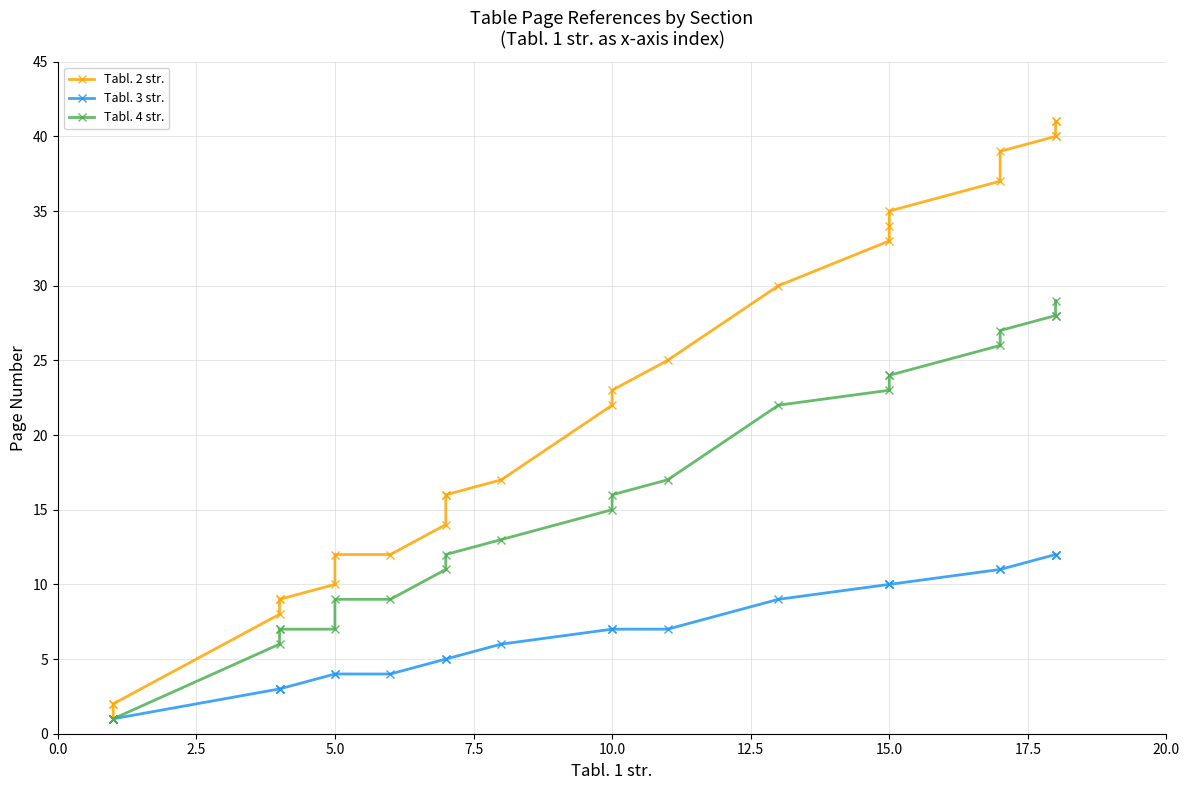

Which series has the largest total across all categories?

Tabl. 2 str.